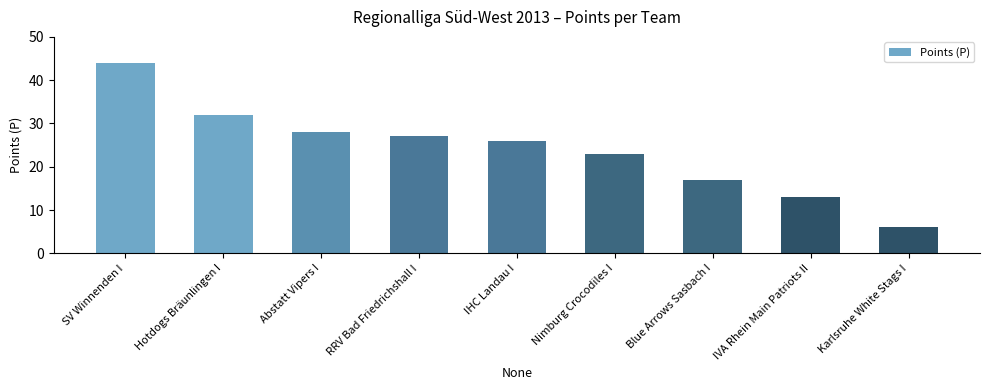

Are the bars grouped side by side (vs. stacked)?

No